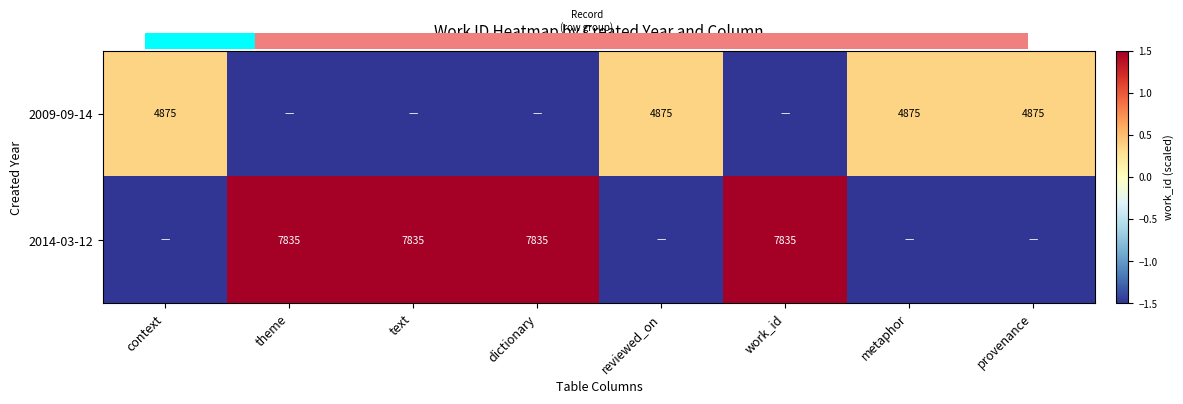

True or false: 2014-03-12 has a value of 10766.6 at dictionary.

False